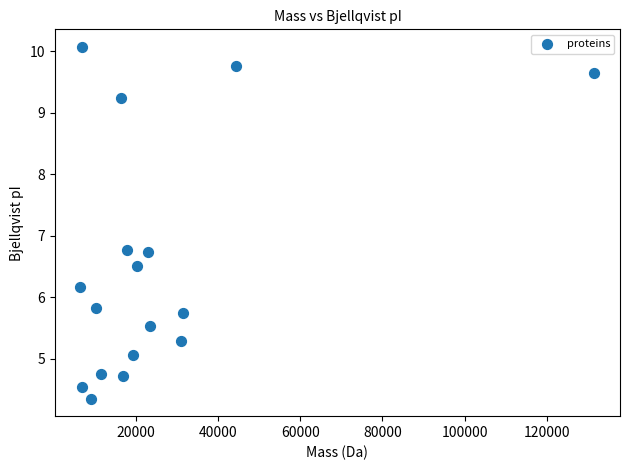

What is the range of X values (max minus min)?

125015.5